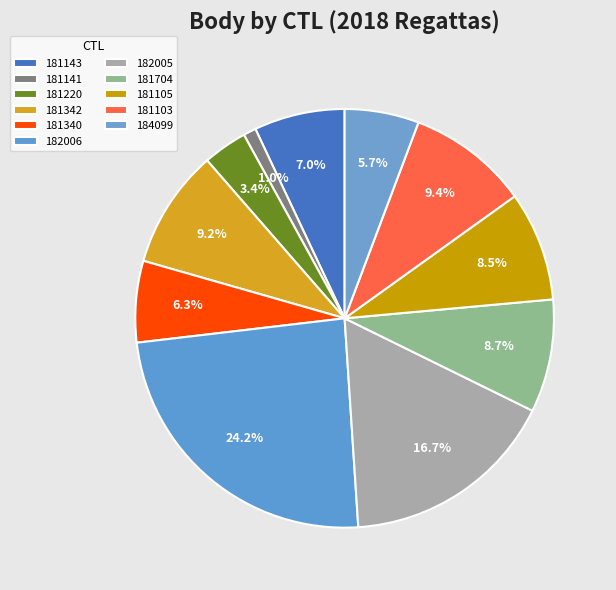

True or false: 181220 accounts for 3% of the total.

True